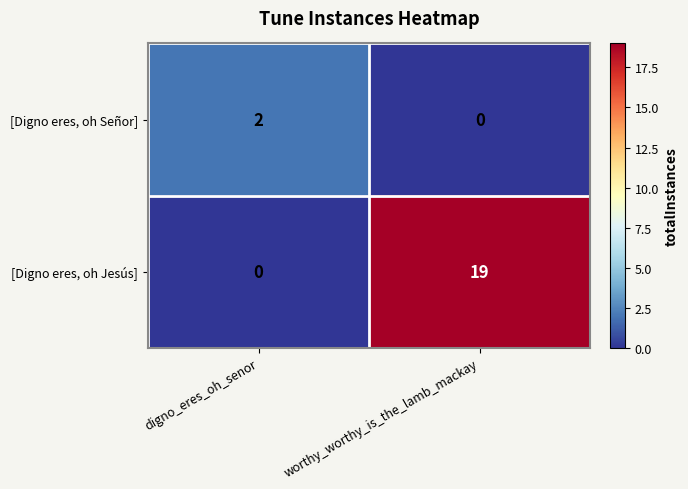

Which label corresponds to the largest value in the chart?

worthy_worthy_is_the_lamb_mackay